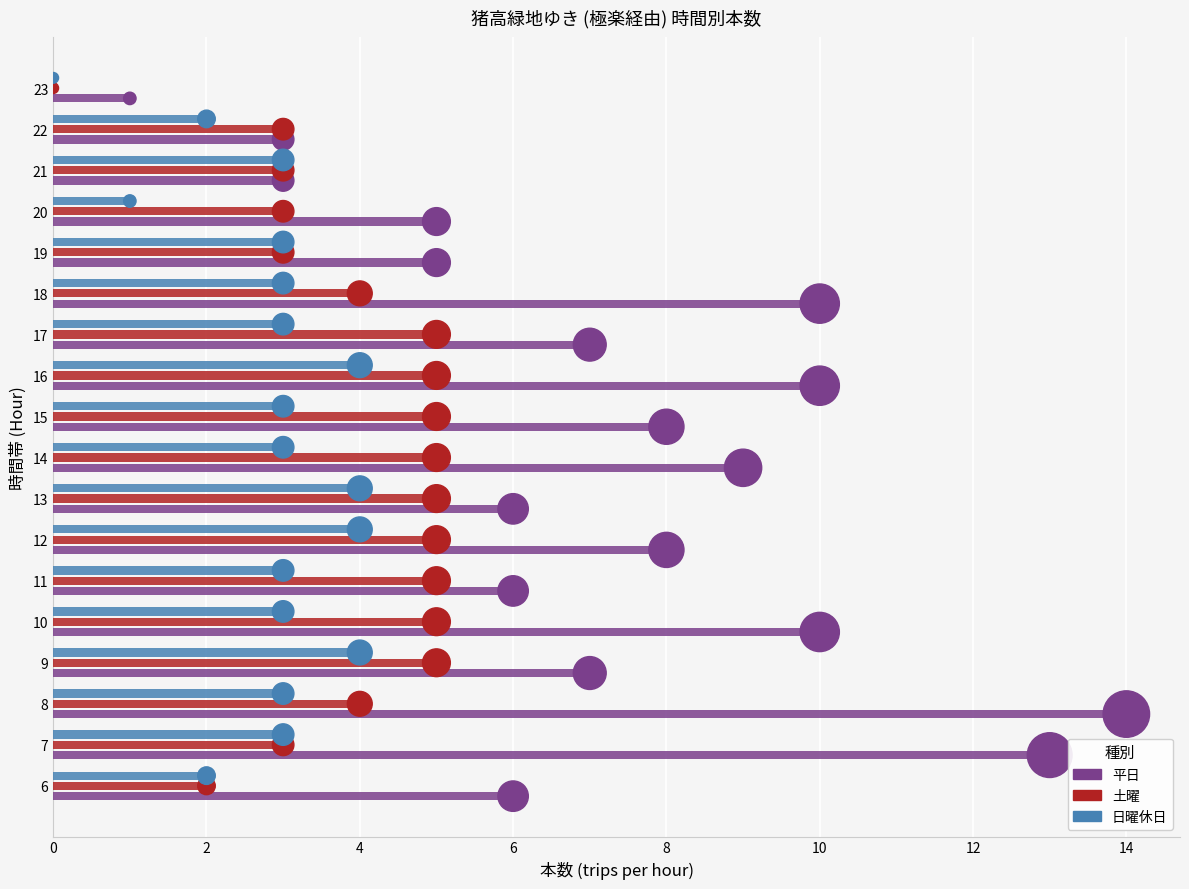

Which series has the largest total across all categories?

平日